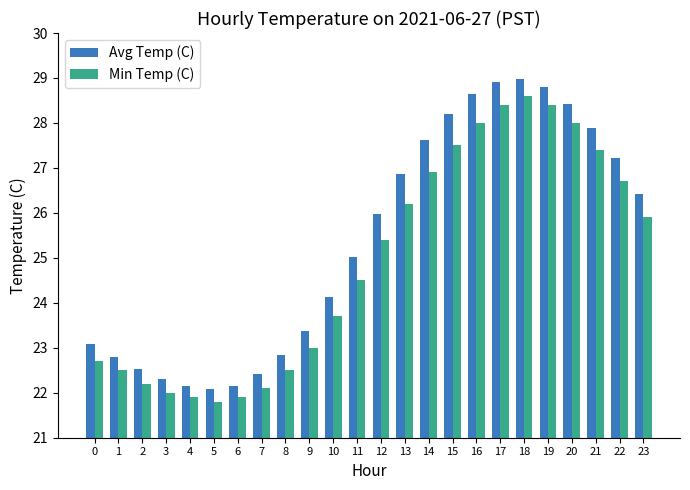

Is it true that Min Temp (C) equals 31.5 at 0?

False